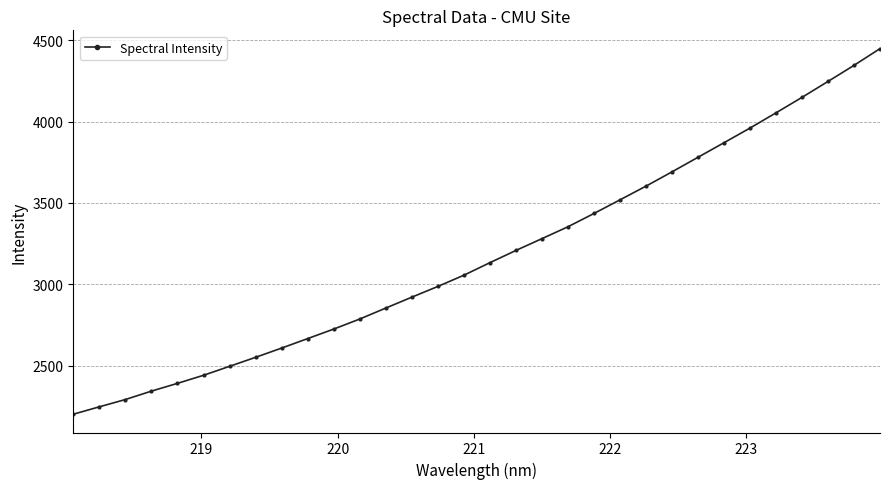

What is the smallest value displayed?

2202.7